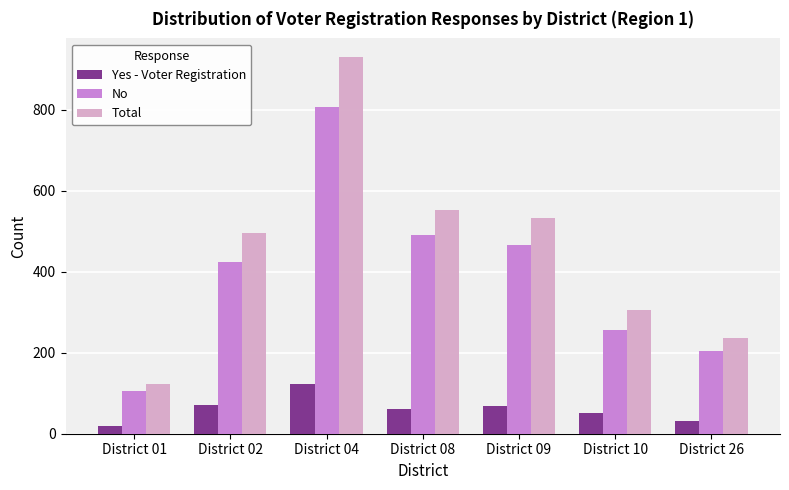

What is the spread (max minus min) of values at District 10?

255